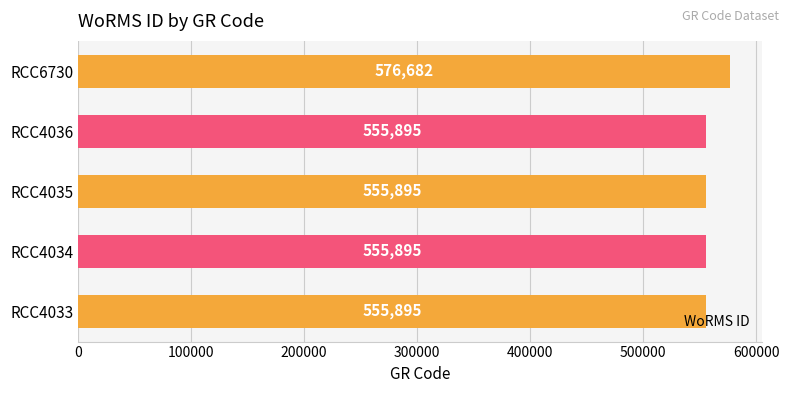

Which has a higher value, RCC6730 or RCC4033?

RCC6730